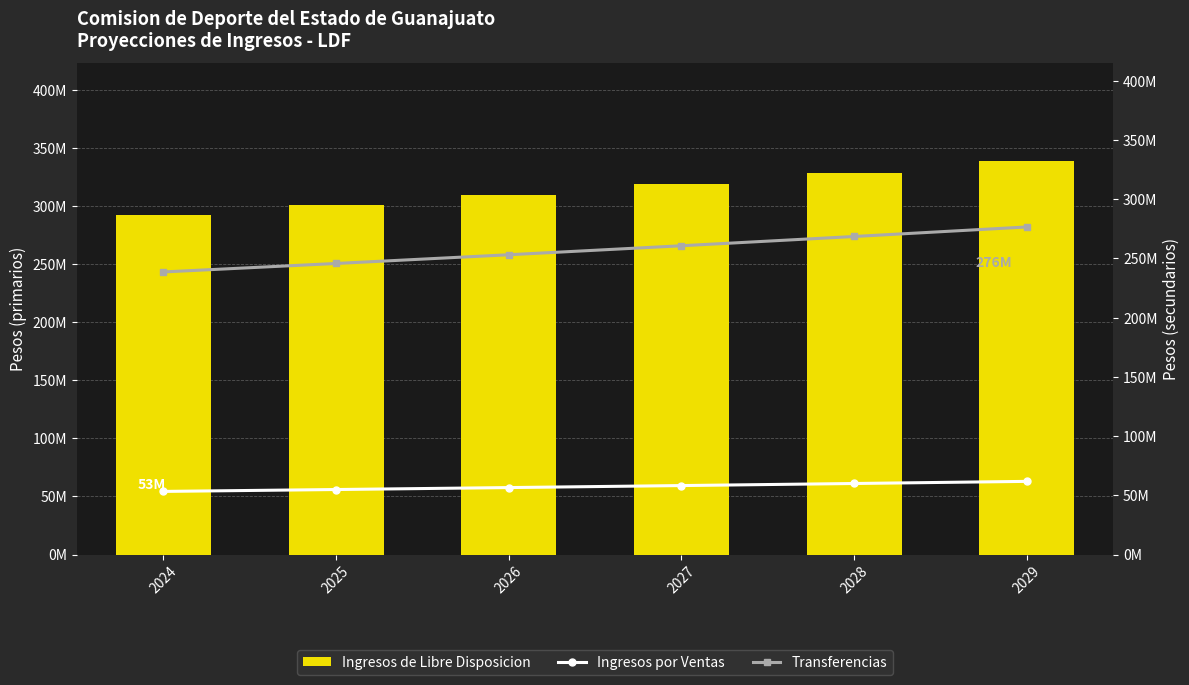

At how many categories does at least one series exceed 222235229?

6